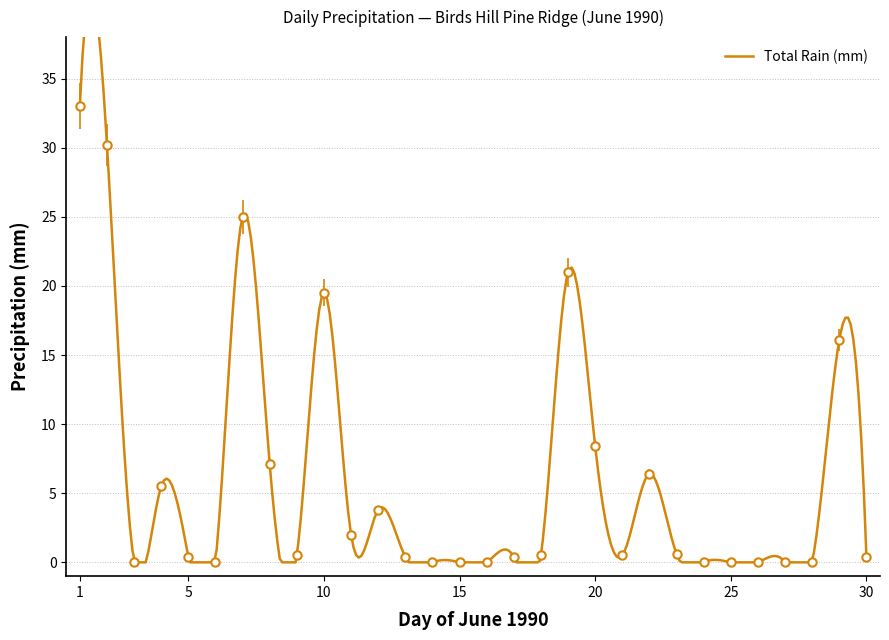

List the labels in order of value, largest first.

01, 02, 07, 19, 10, 29, 20, 08, 22, 04, 12, 11, 23, 09, 18, 21, 05, 13, 17, 30, 03, 06, 14, 15, 16, 24, 25, 26, 27, 28